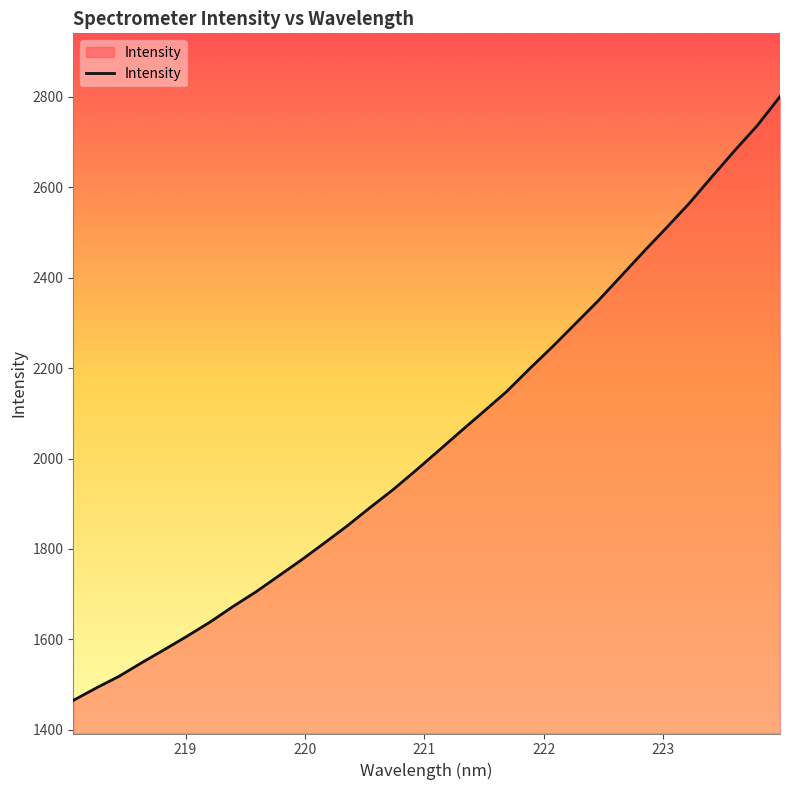

What is the difference between the maximum and minimum values?

1336.1